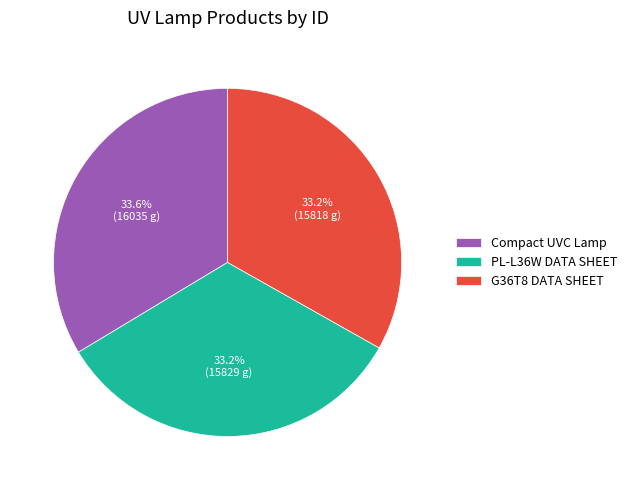

The PL-L36W DATA SHEET slice represents 33% of the pie. True or false?

True